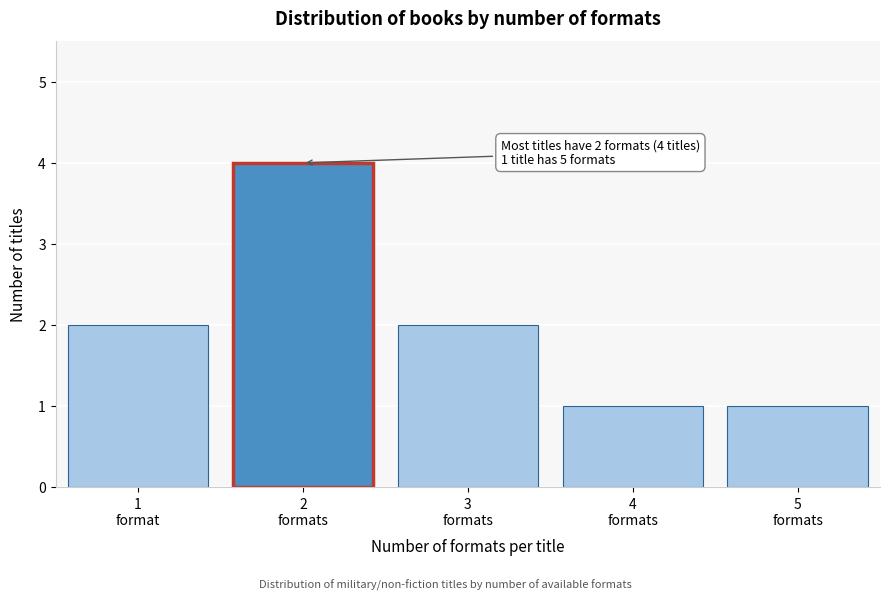

Reading left to right, extract all data points from this chart.

2	4	2	1	1